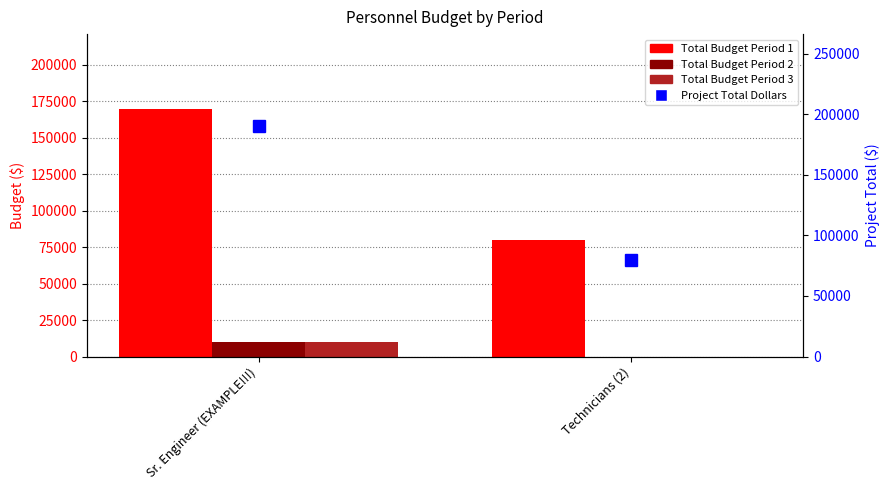

What is the sum of all Project Total Dollars values?

270000